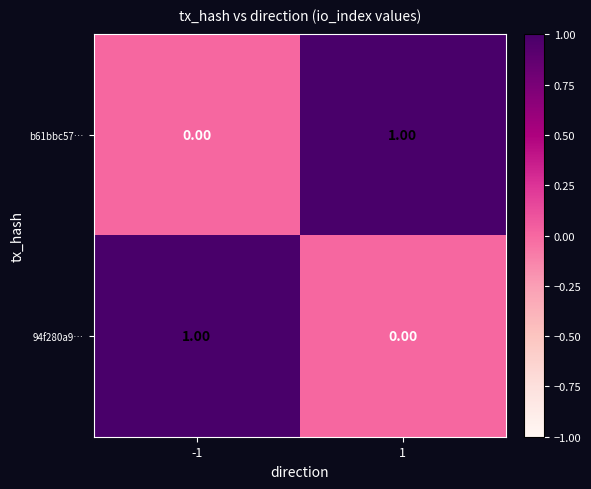

Is the value of 94f280a9… at -1 greater than the value of b61bbc57… at -1?

Yes